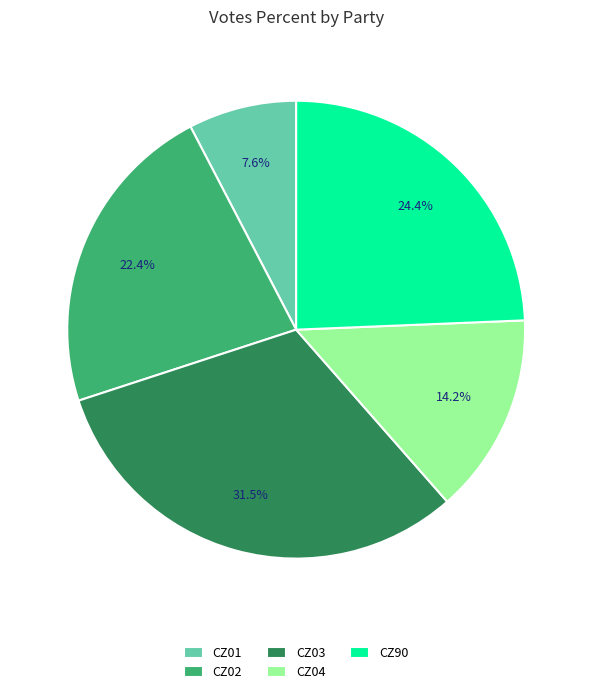

Approximately how many times larger is the value at CZ01 compared to CZ04?

0.5